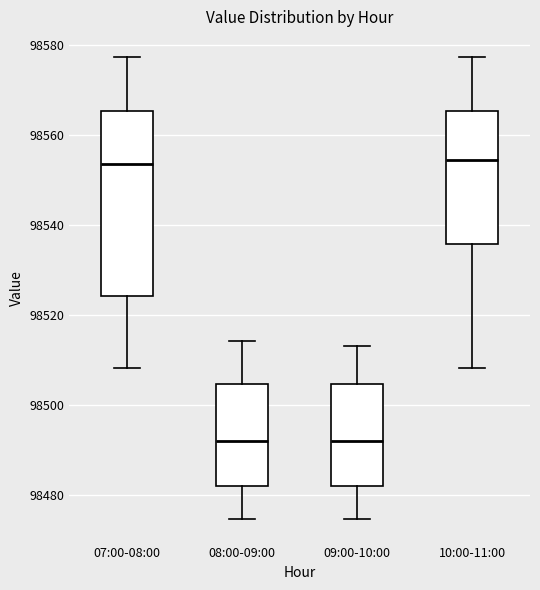

Reading left to right, transcribe this box plot: for each box, give where its median line is, the range the box spans, and where its two whiskers end, as read against the y-axis. The values are not printed on the chart, so give them approximately, as read against the axis.

07:00-08:00: median 98554, box 98524 to 98566, whiskers 98508 to 98578
08:00-09:00: median 98492, box 98482 to 98504, whiskers 98474 to 98514
09:00-10:00: median 98492, box 98482 to 98504, whiskers 98474 to 98514
10:00-11:00: median 98554, box 98536 to 98566, whiskers 98508 to 98578